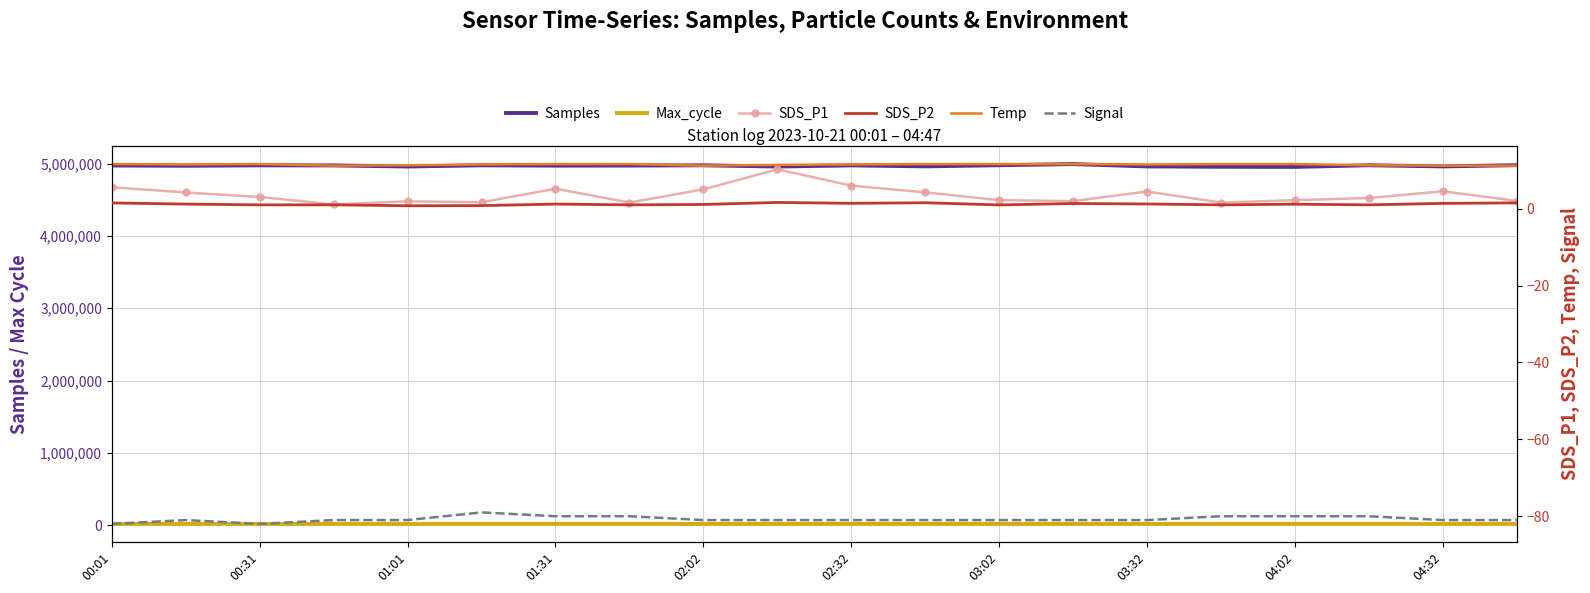

At which category does the chart reach its minimum across all series?

00:01